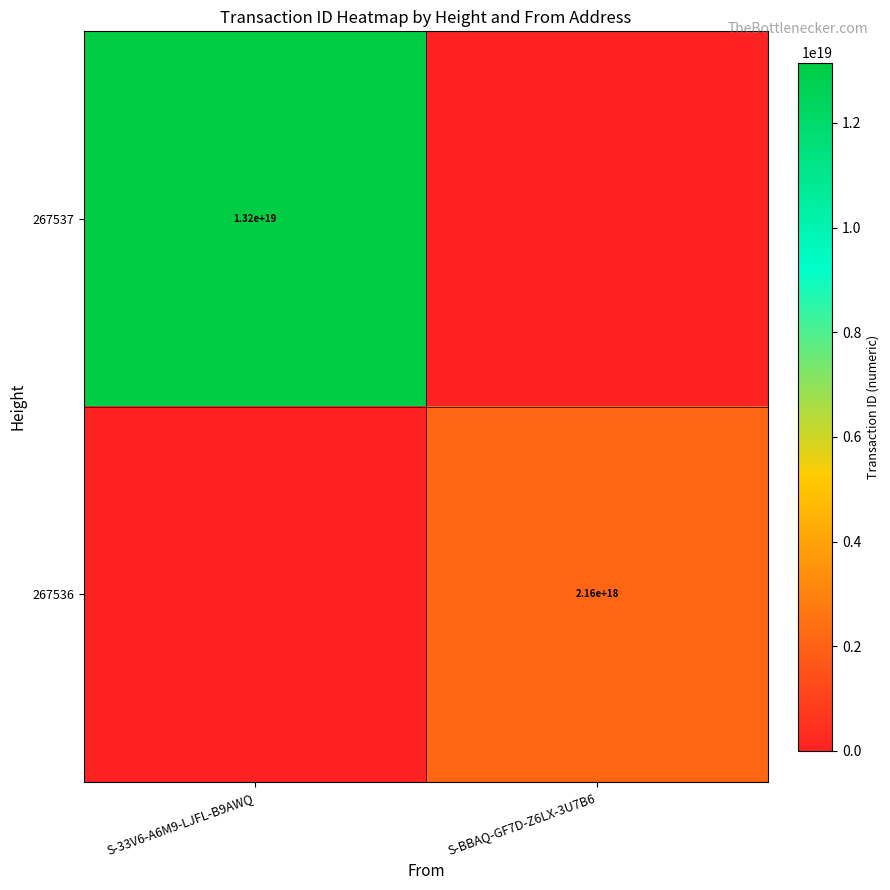

Between S-33V6-A6M9-LJFL-B9AWQ and S-BBAQ-GF7D-Z6LX-3U7B6, which is larger?

S-33V6-A6M9-LJFL-B9AWQ